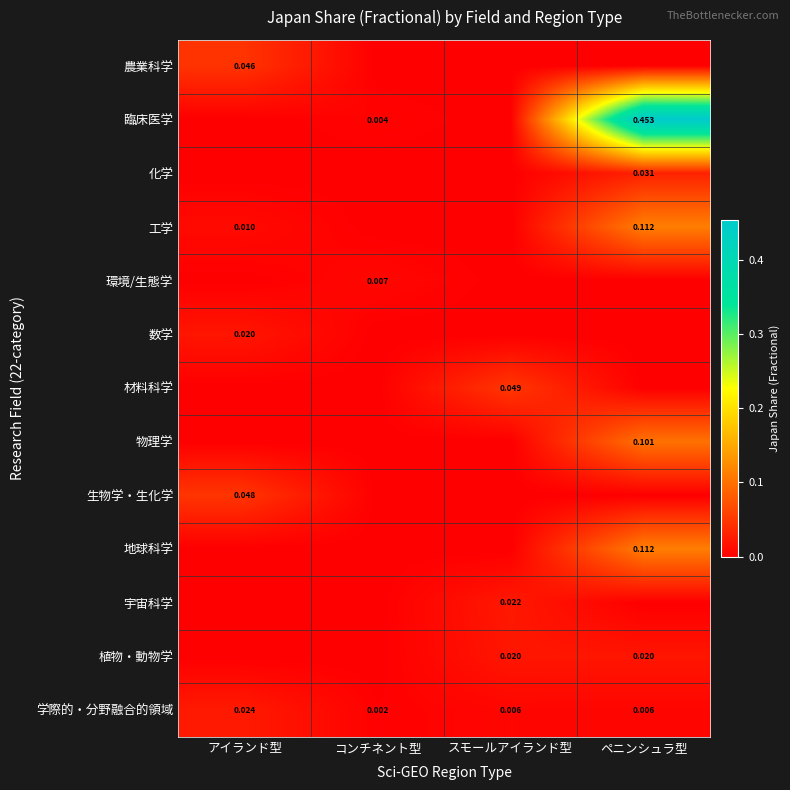

The value of 数学 at アイランド型 is 0.0. True or false?

True